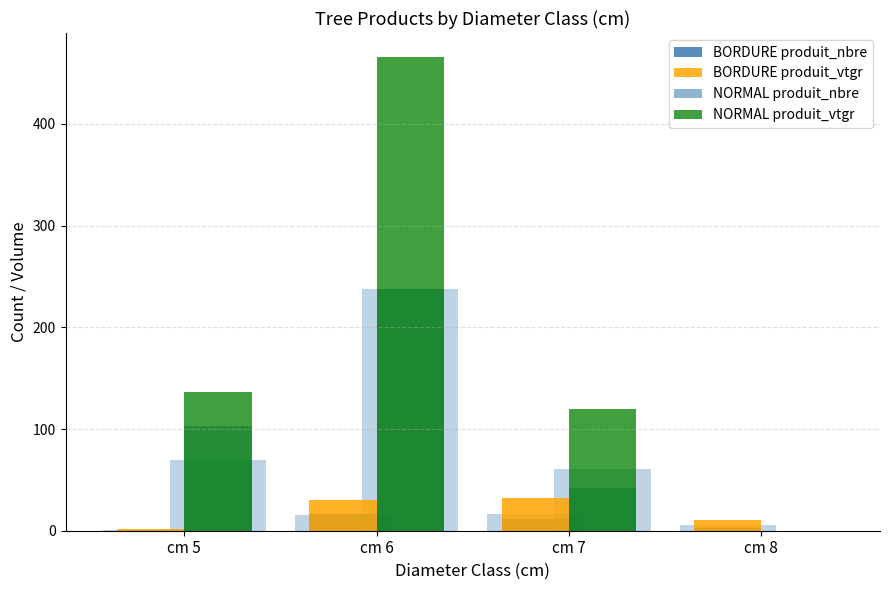

How many bars are there in each group?

4